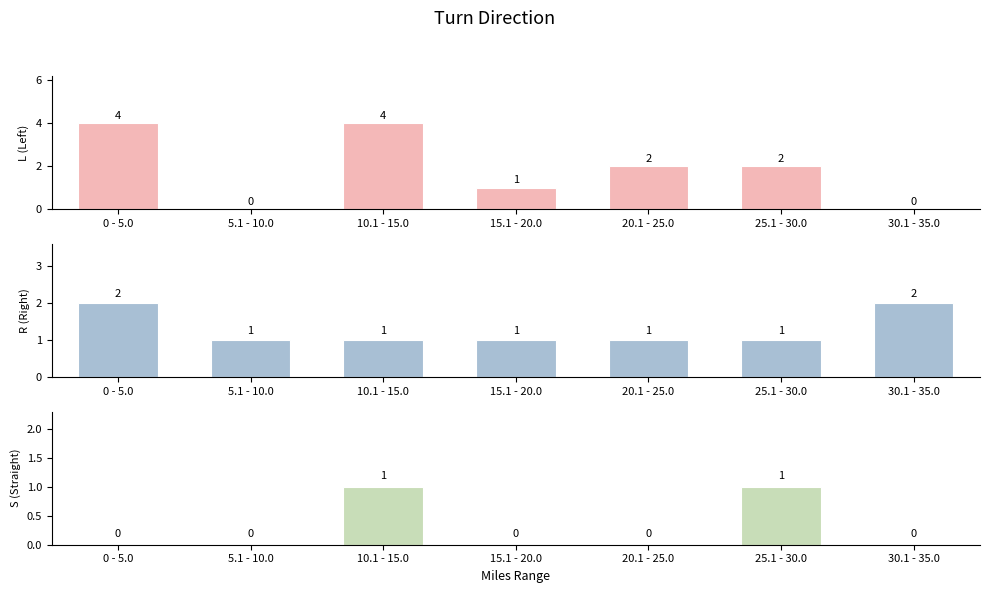

Is it true that R (Right) equals 2 at 10.1 - 15.0?

False